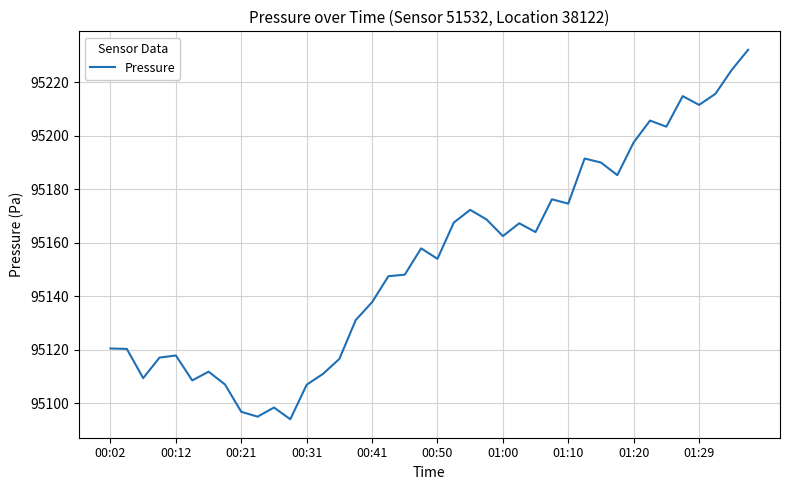

What is the smallest value displayed?

95094.0